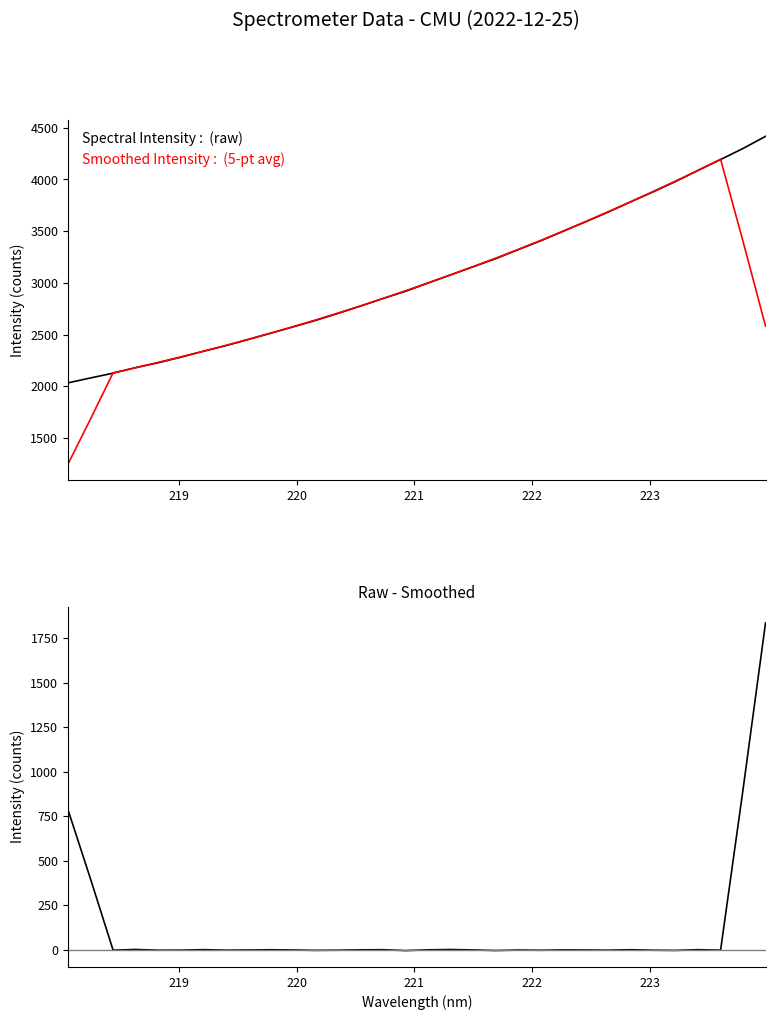

Is it true that Spectral Intensity equals 1337.6 at 27?

False